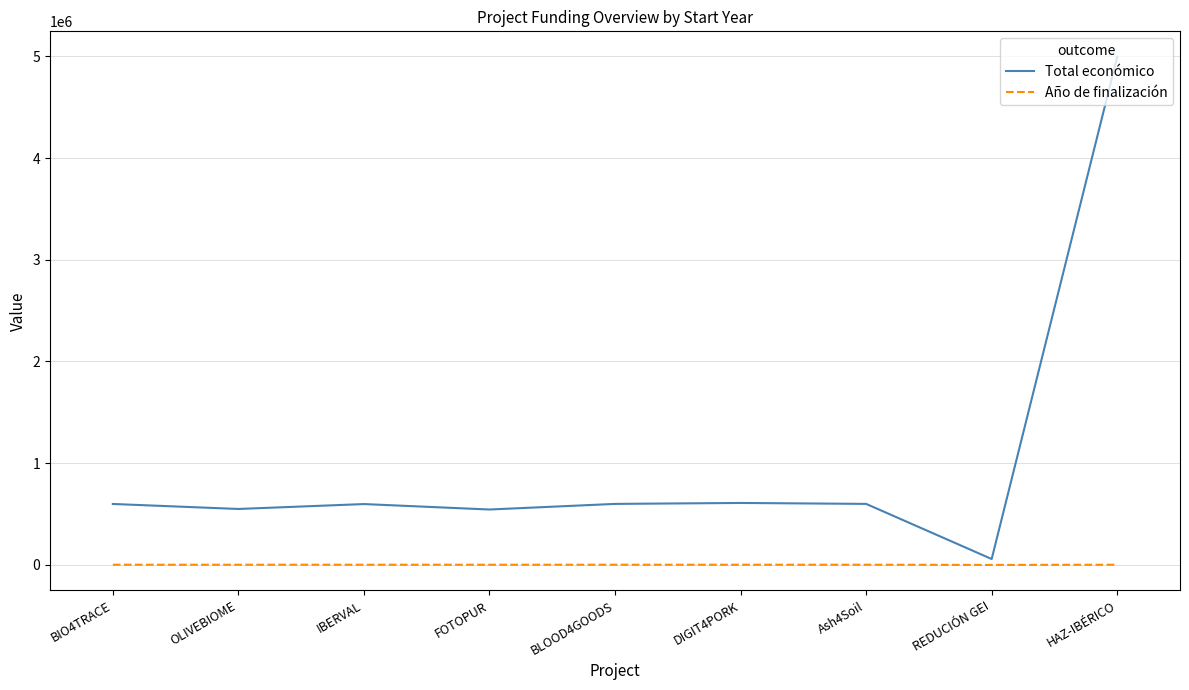

Which series has the largest total across all categories?

Total económico